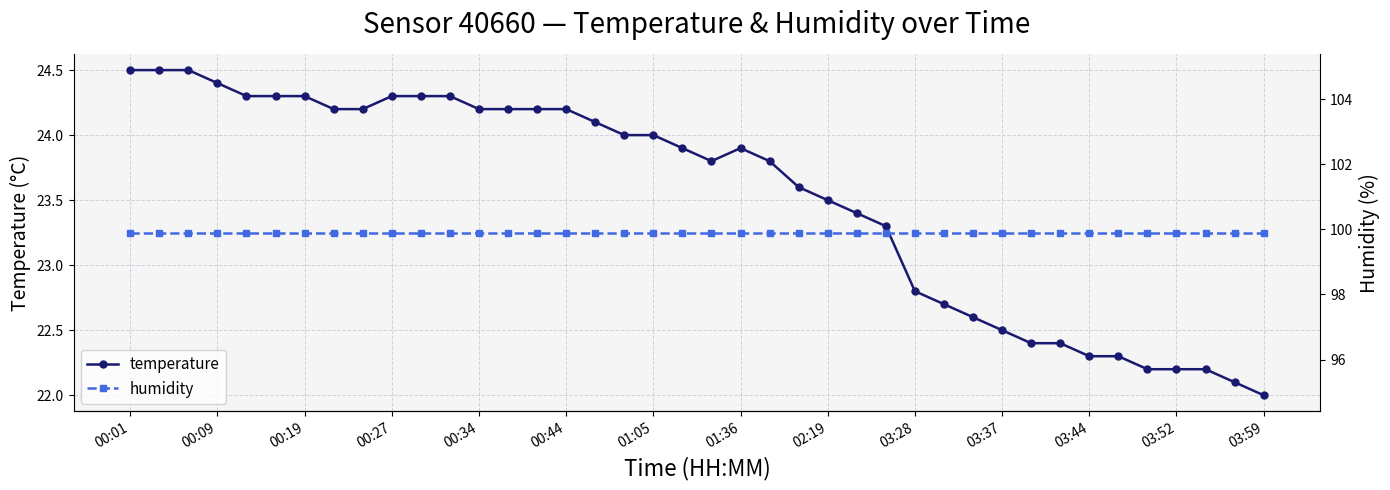

At which category is the sum across all series the highest?

00:01